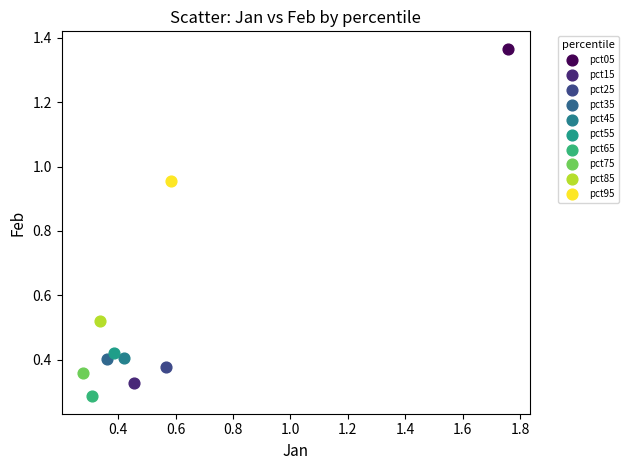

Which series contains the lowest Y value?

pct65